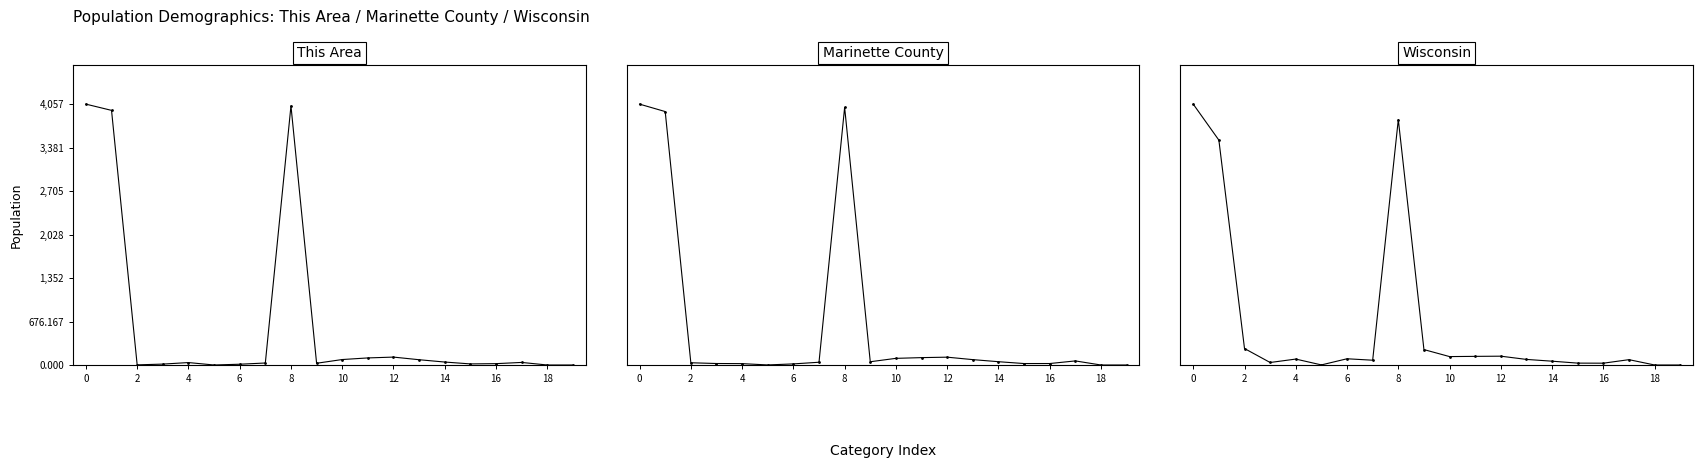

True or false: This Area has more than 0 points higher than both neighbors.

True